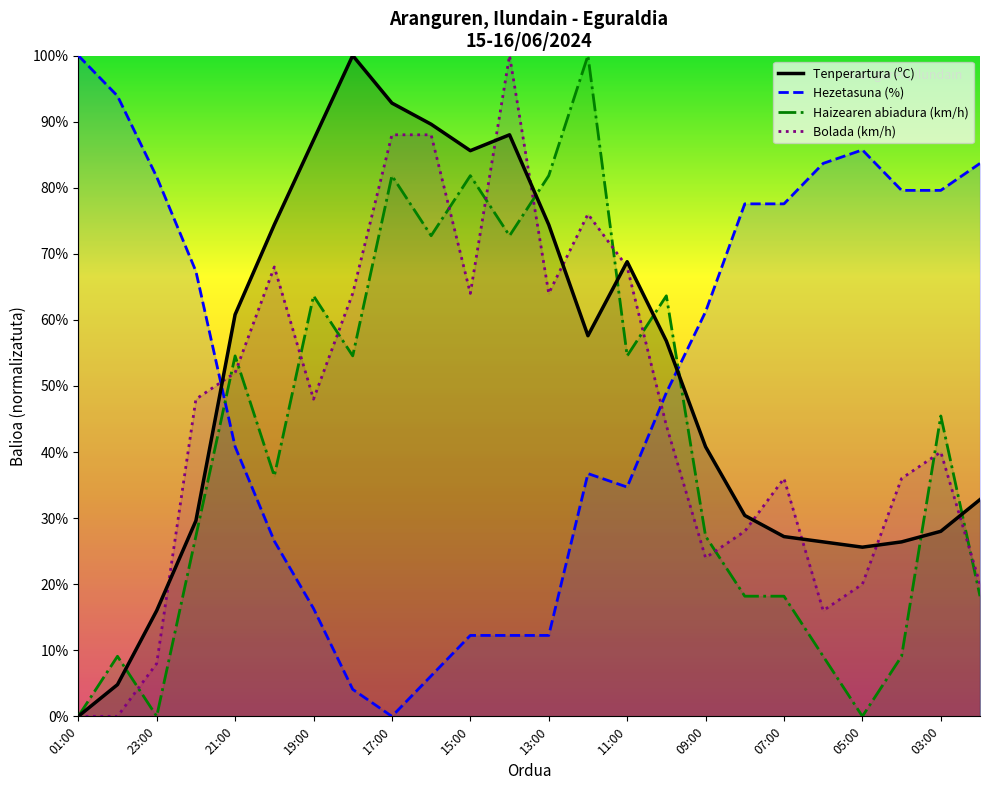

What is the total value across all series at 13:00?

232.5